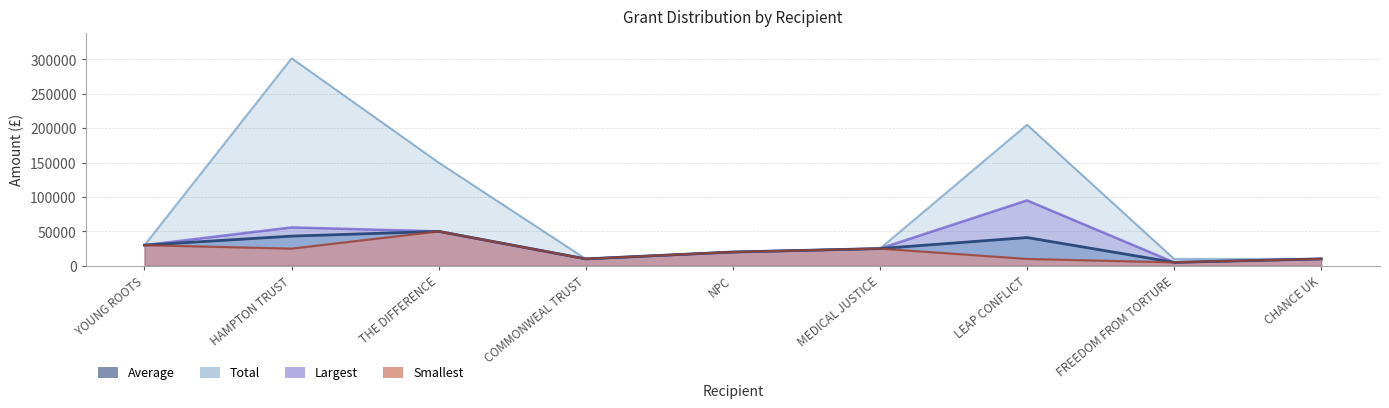

Where is the first local maximum for Largest?

HAMPTON TRUST